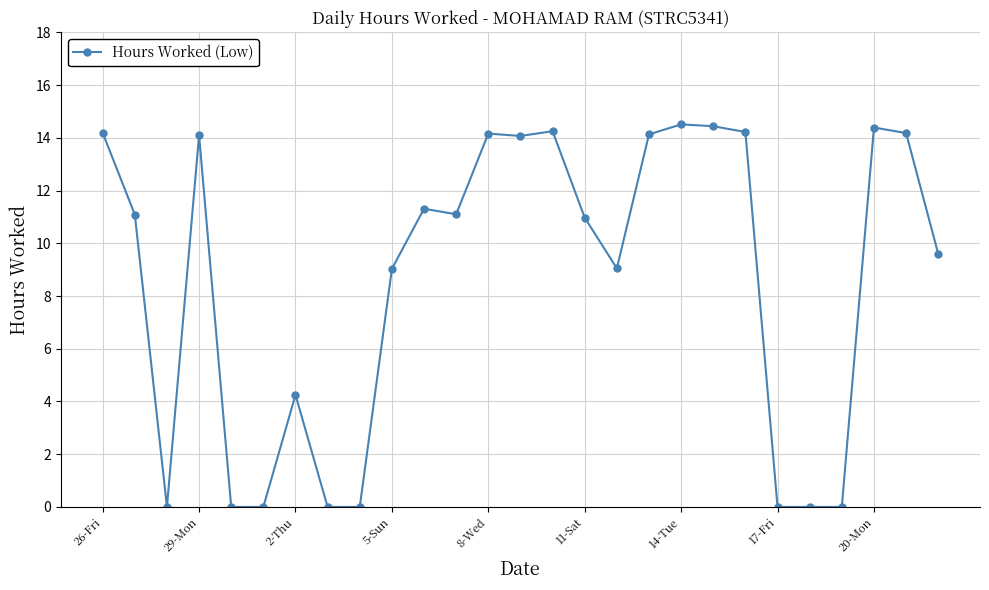

What is the value of the 27th point from the left?

9.6